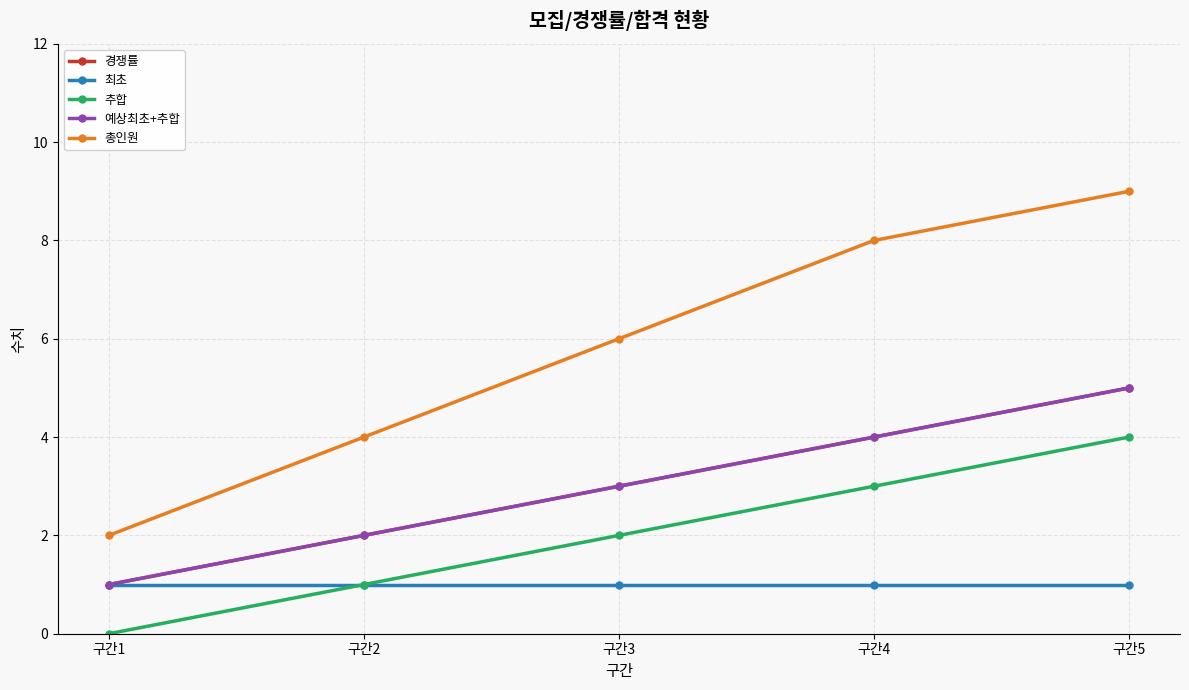

Which series has the largest total across all categories?

총인원